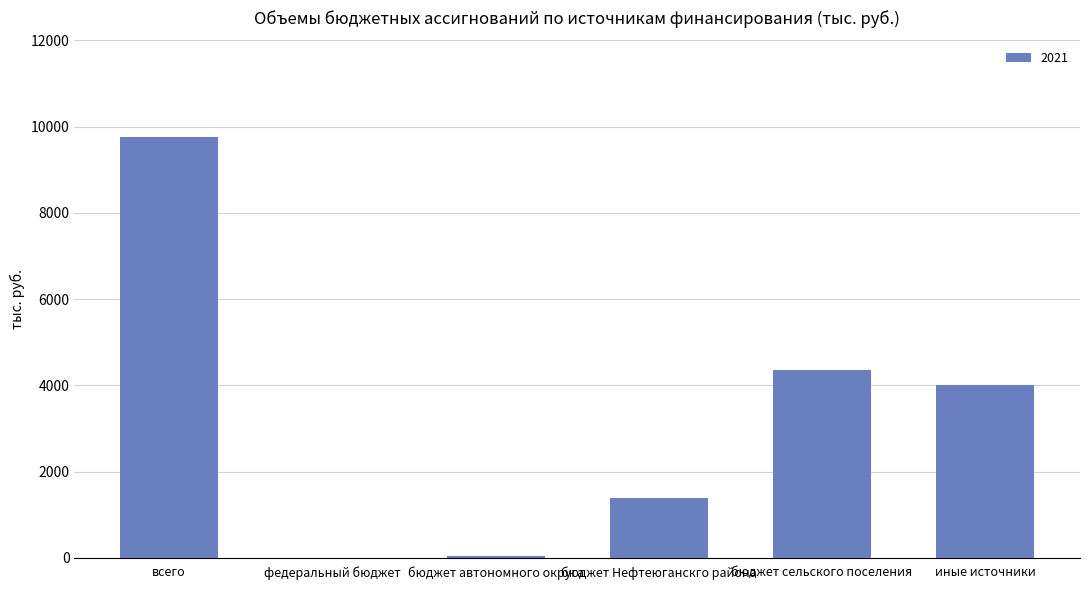

The chart shows a value of 6937.3 at бюджет сельского поселения. True or false?

False